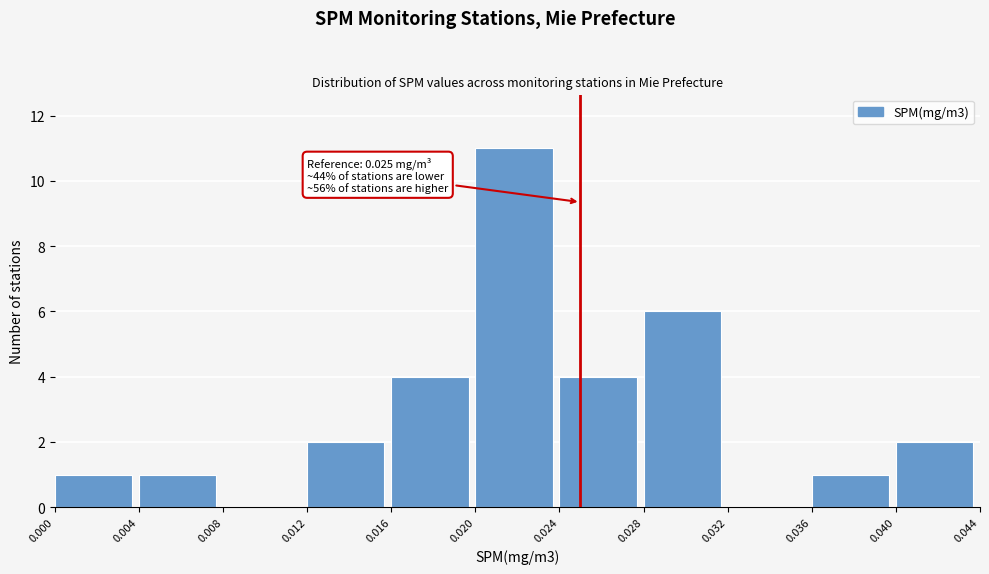

Over which range of the x-axis is the bar tallest?

0.020 to 0.024